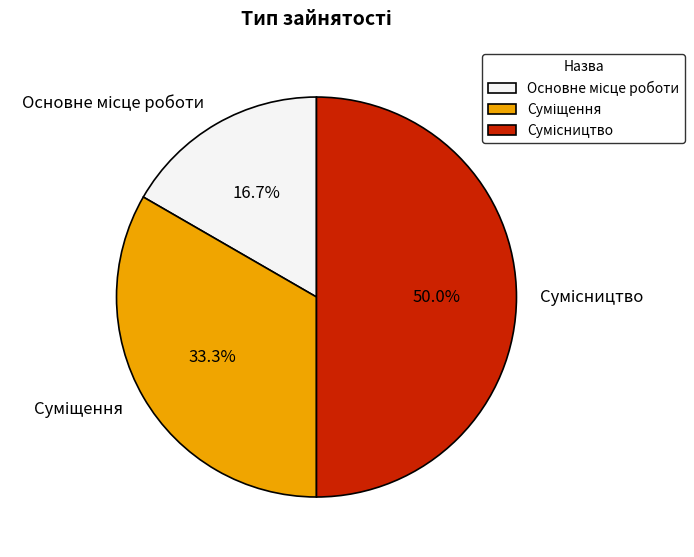

How many slices are in this pie chart?

3